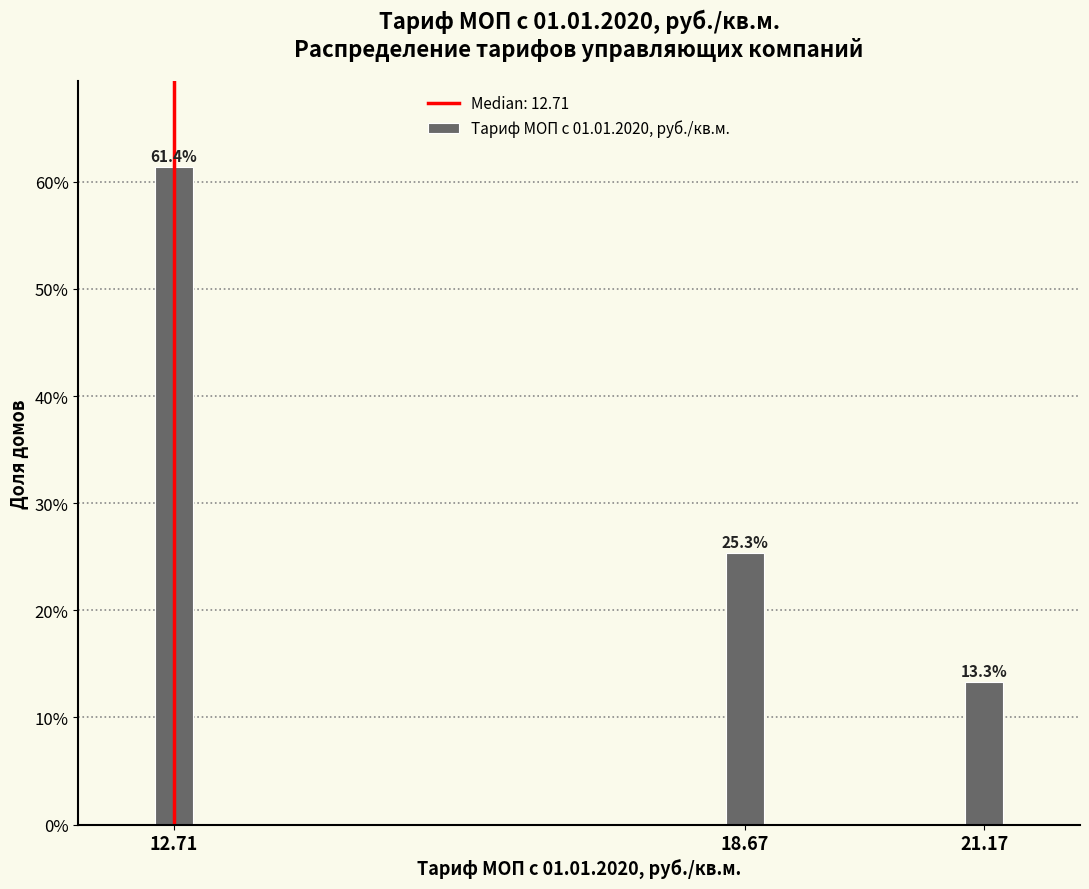

Reading left to right, list all the values displayed in this chart.

61.4	25.3	13.3